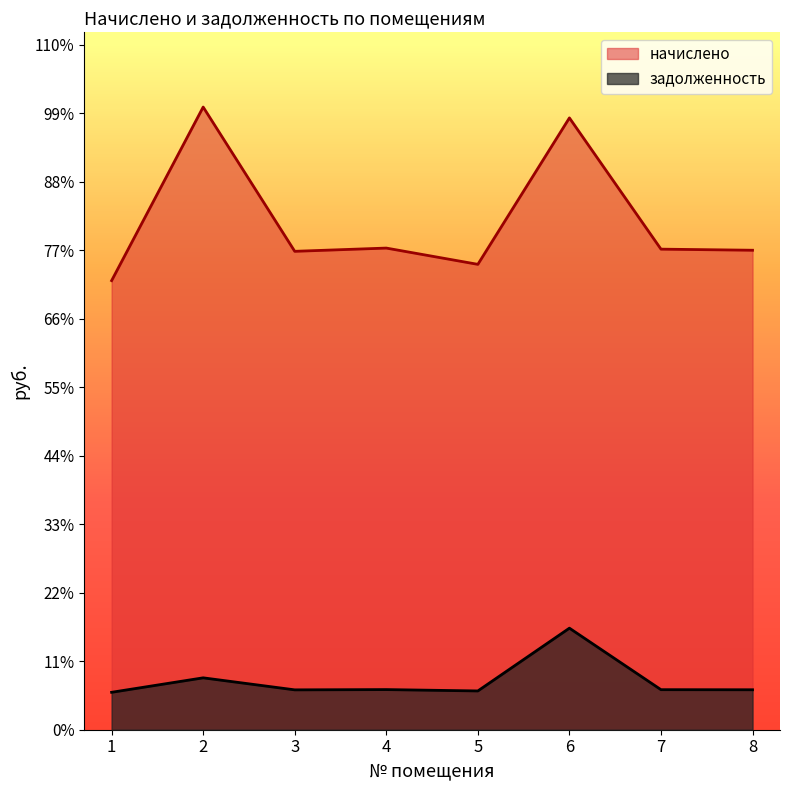

What is the difference between the second highest and minimum values in the начислено series?

1846.8